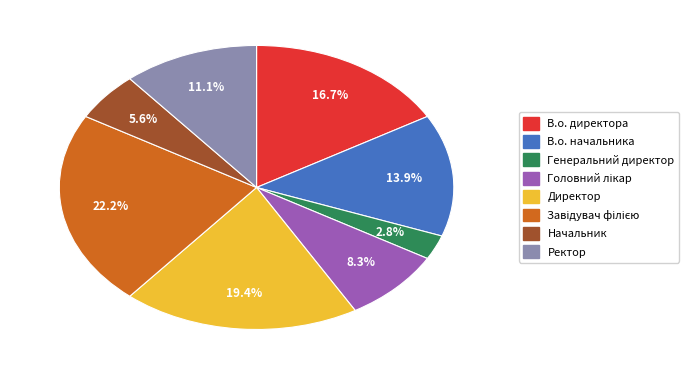

Is it true that Генеральний директор is 3% of the pie?

True